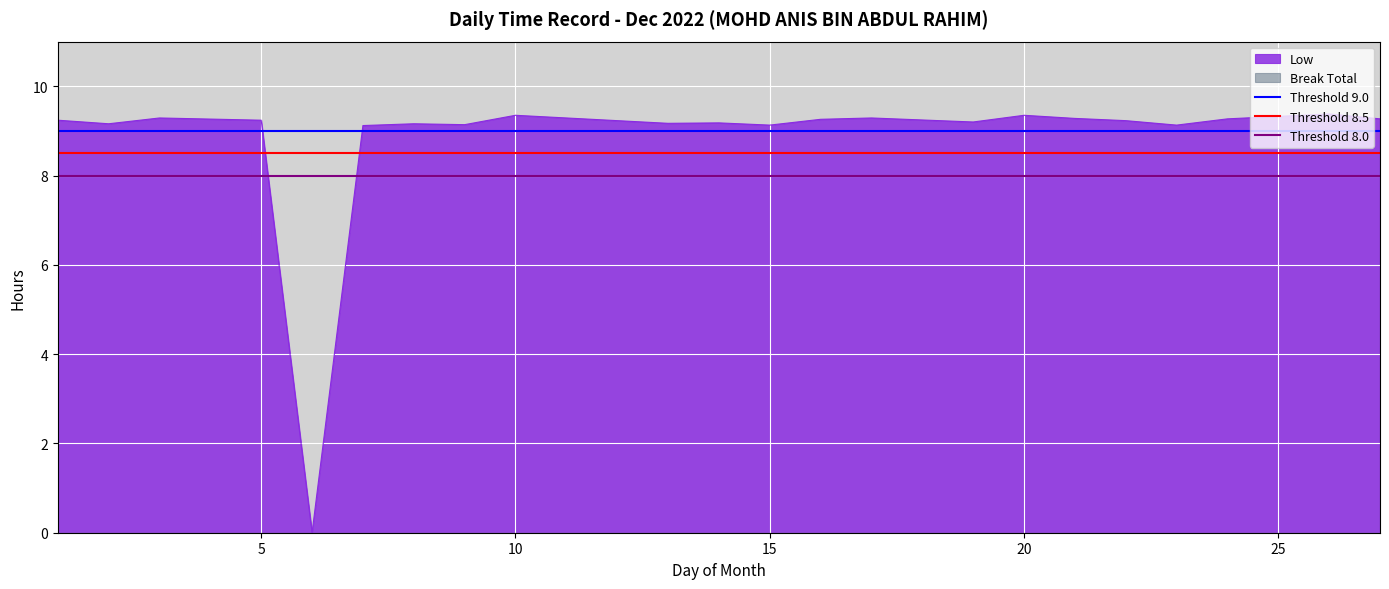

What is the maximum value for Low?

9.4